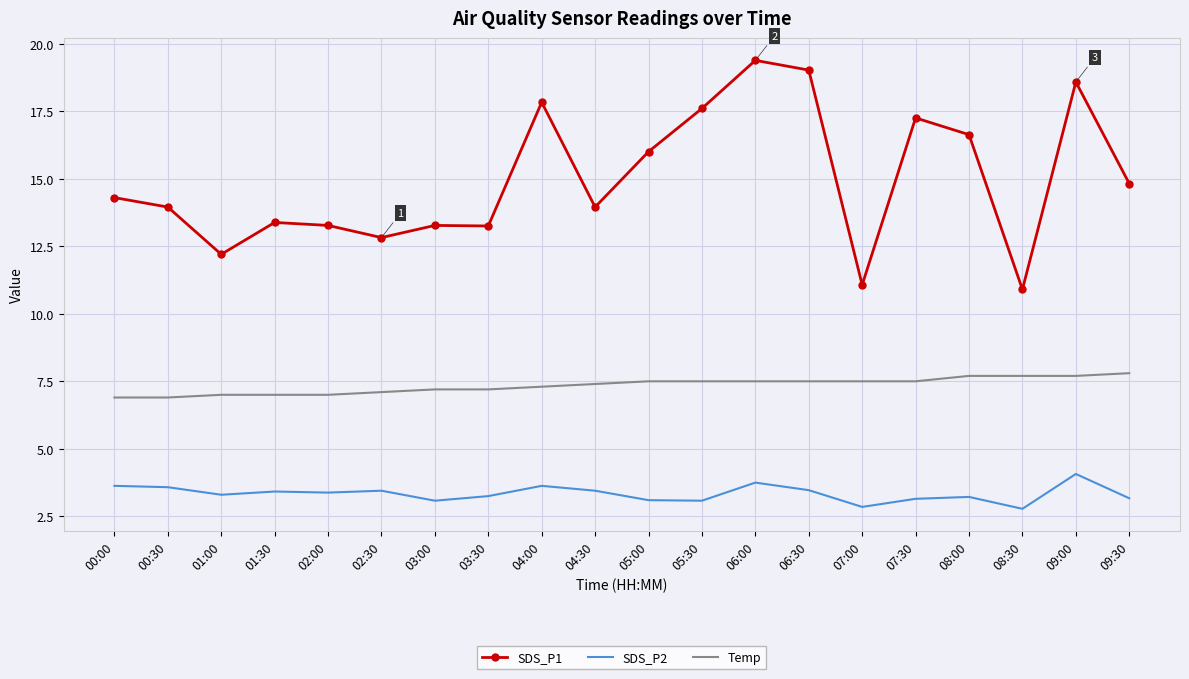

What is the maximum value for SDS_P1?

19.4